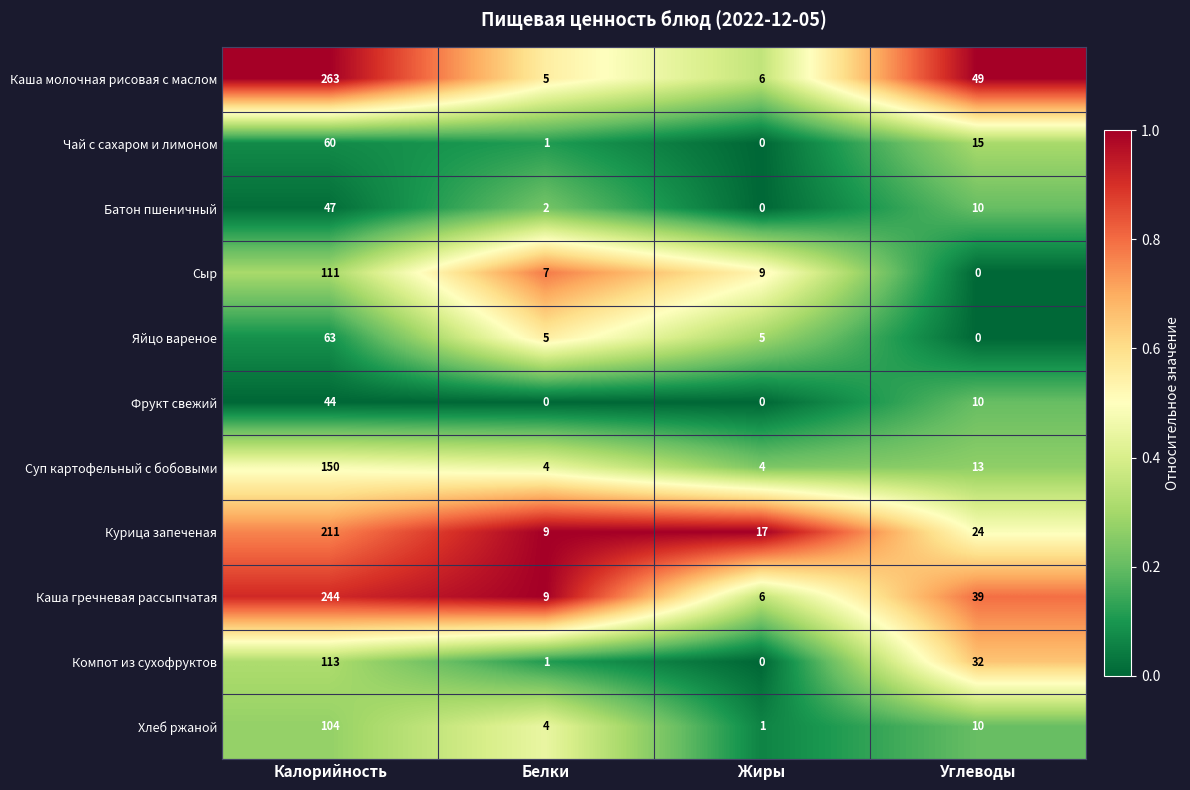

What is the difference between the highest and lowest values at Белки?

9